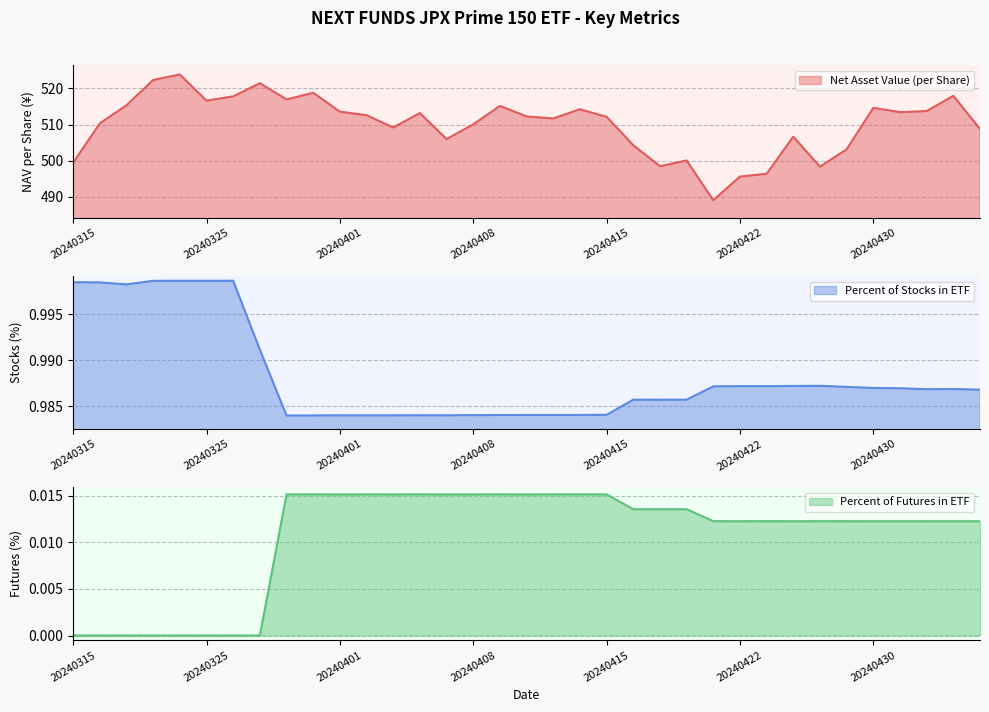

Between 20240405 and 20240417, which is larger?

20240405